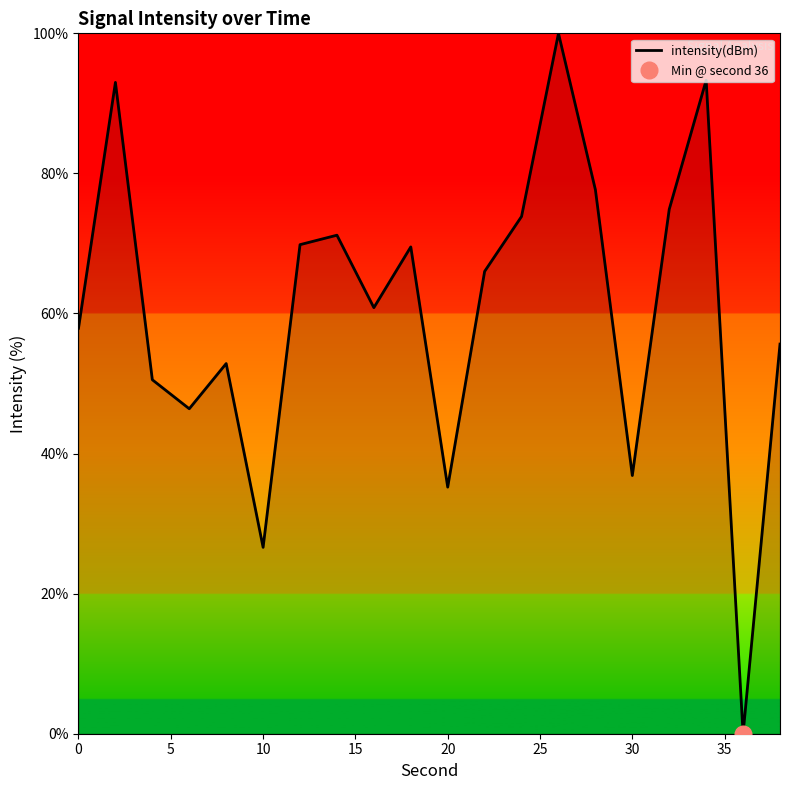

The intensity(dBm) series shows 49.6 at 20. True or false?

False